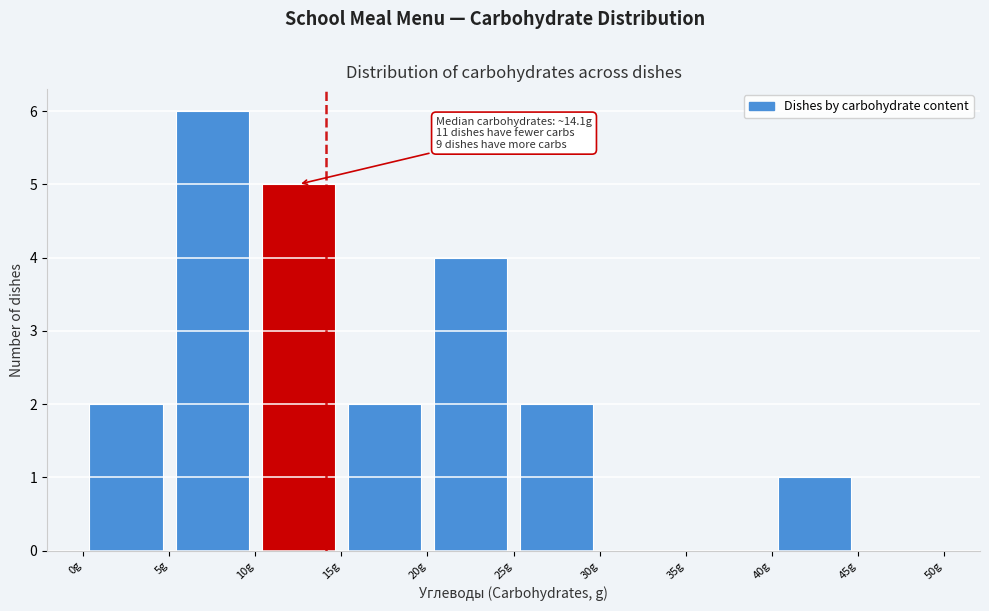

Which range on the x-axis has the tallest bar?

5 to 10